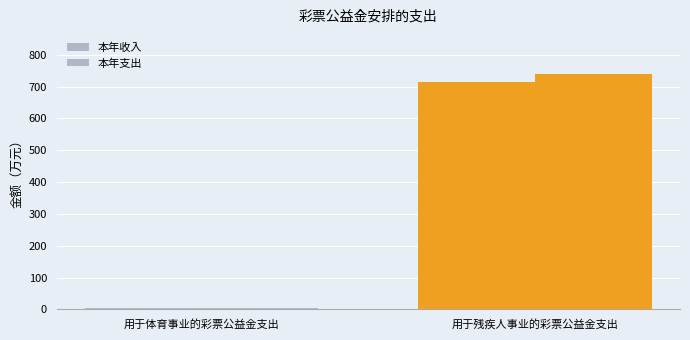

At how many categories does at least one series exceed 719?

1